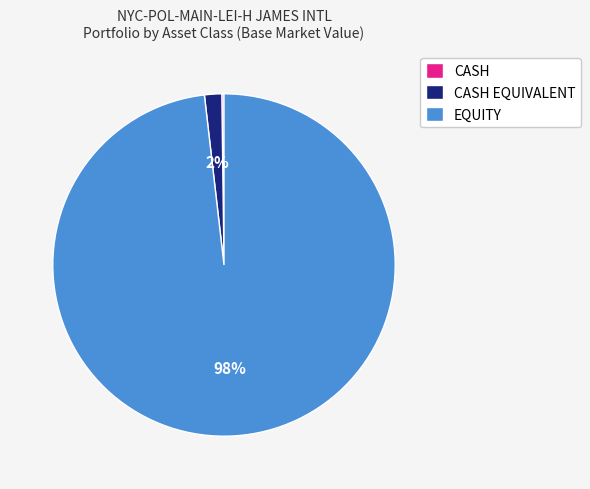

Which category has the biggest portion of the pie?

EQUITY